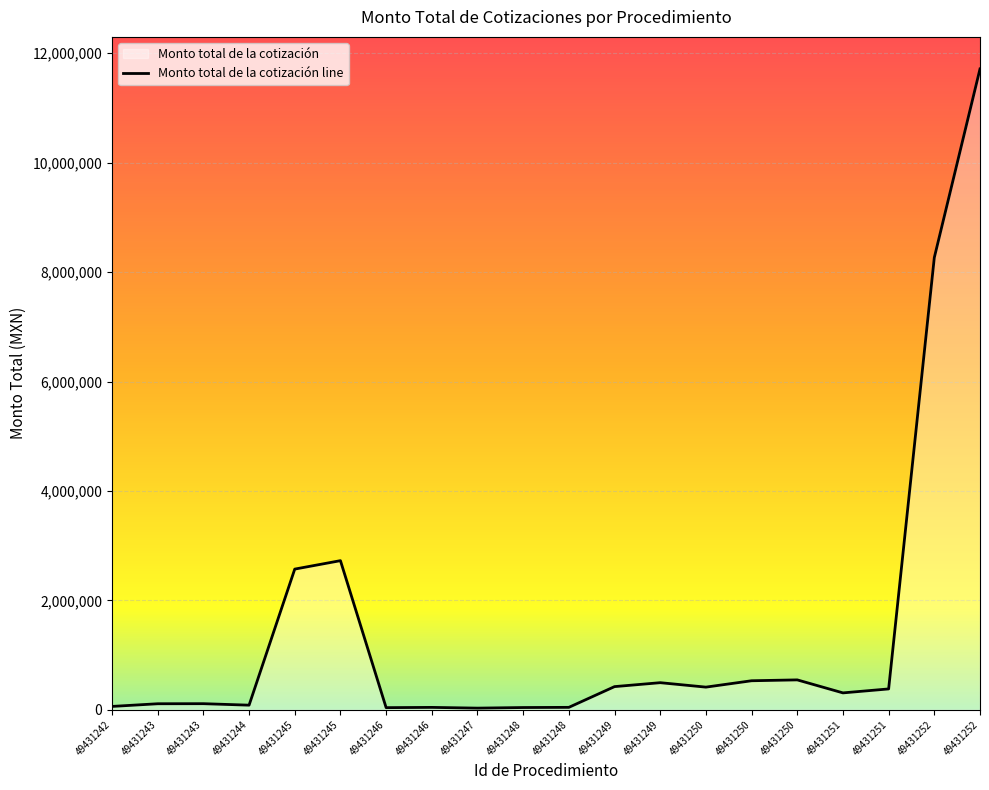

How many values exceed 380016?

9